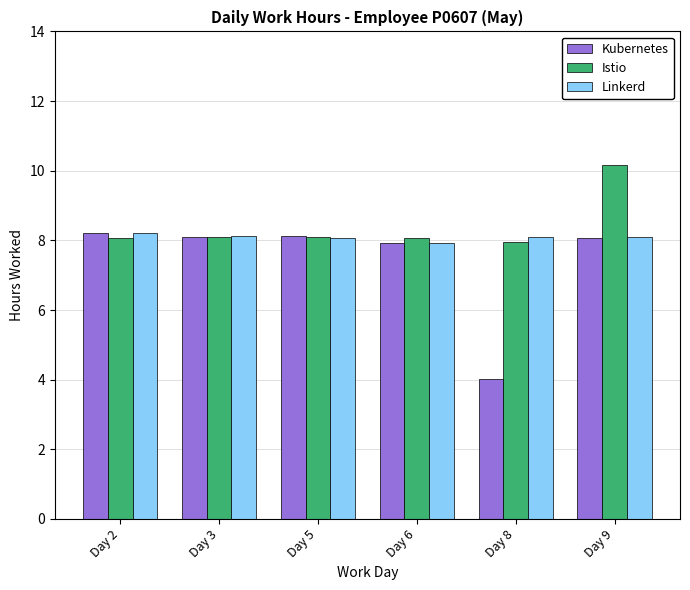

What is the sum of the Istio values at Day 3 and Day 5?

16.2